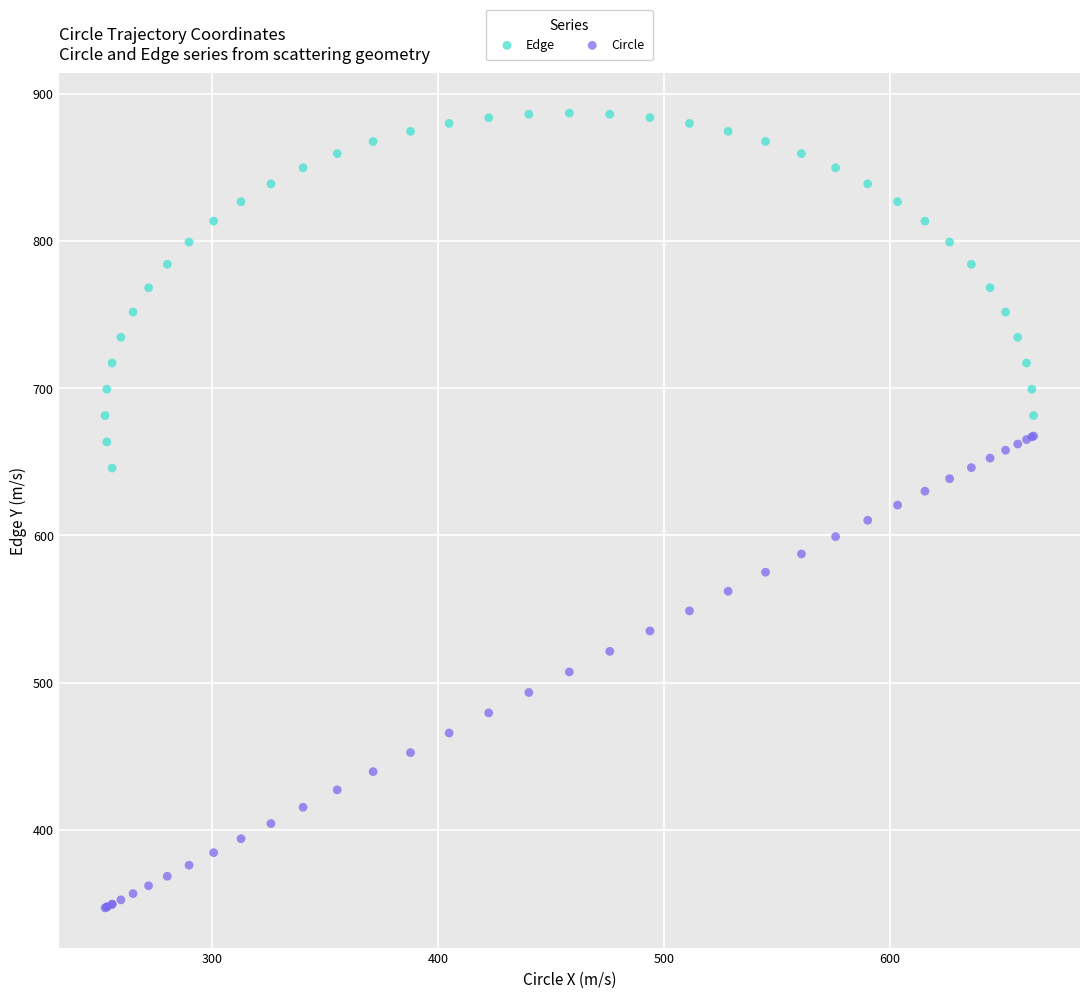

What are all the series names shown in the legend?

Edge, Circle